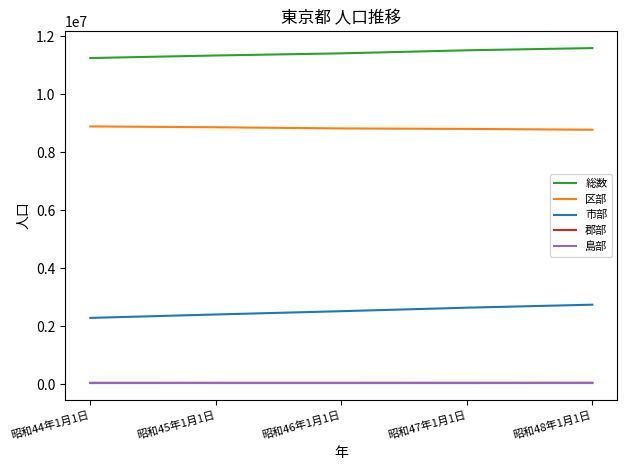

The value of 区部 at 昭和47年1月1日 is 5349105. True or false?

False